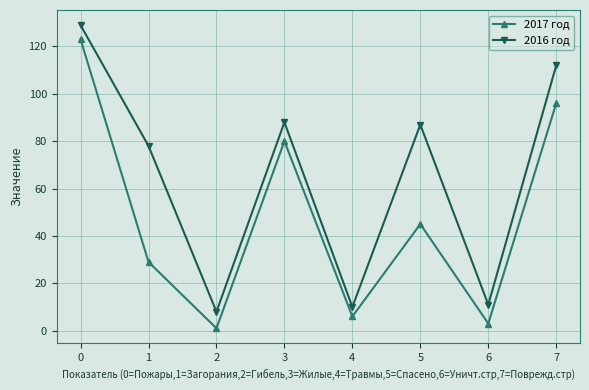

Reading left to right, transcribe all the data shown in this chart.

2017 год: 0=123	1=29	2=1	3=80	4=6	5=45	6=3	7=96
2016 год: 0=129	1=78	2=8	3=88	4=10	5=87	6=11	7=112